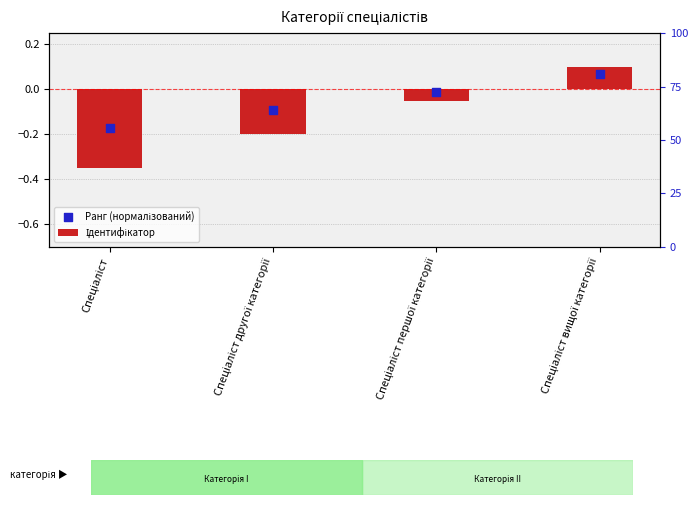

Is the value of Ранг (нормалізований) at Спеціаліст другої категорії greater than the value of Ідентифікатор at Спеціаліст другої категорії?

Yes